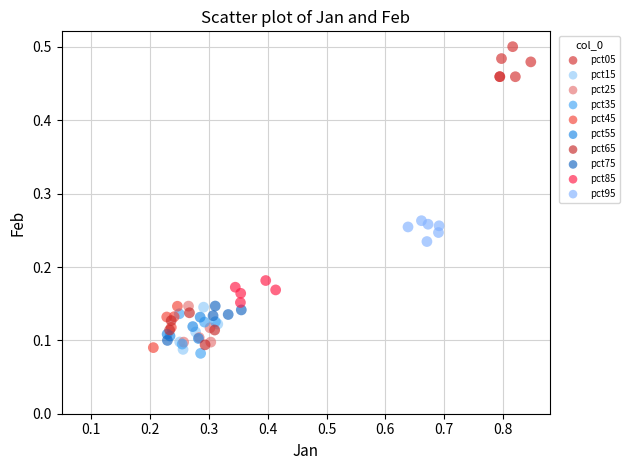

Which series reaches the maximum Y coordinate?

pct05